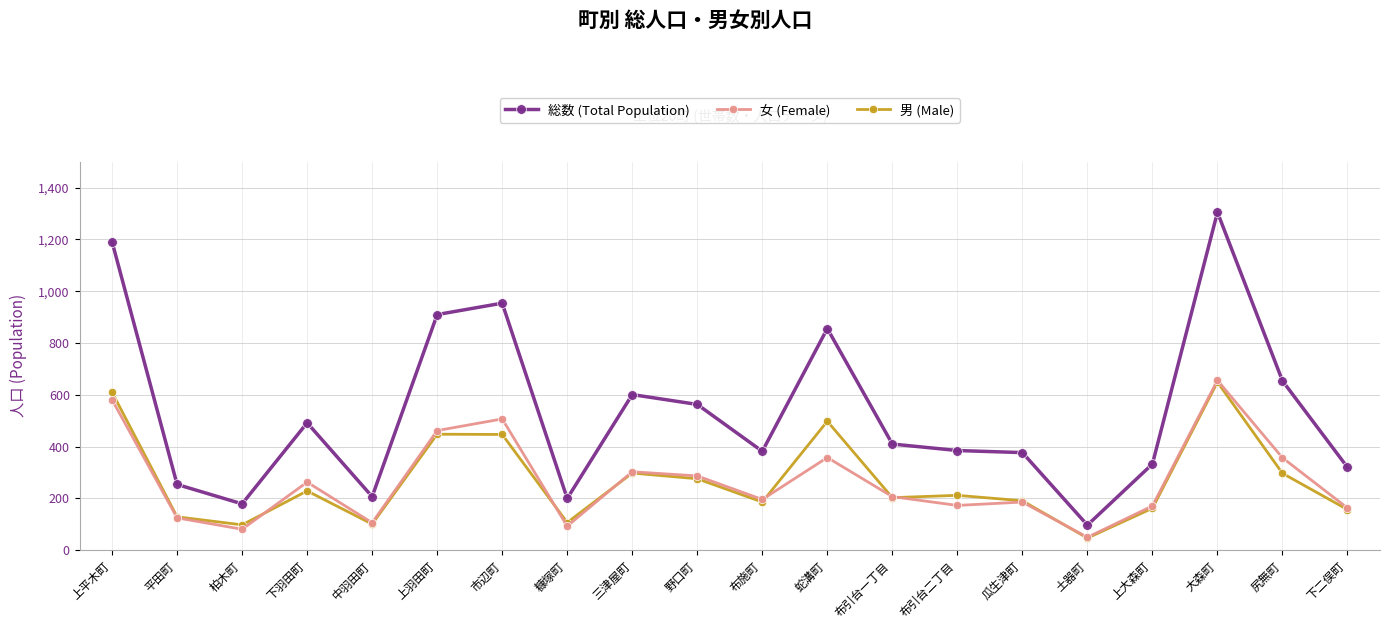

What is the difference between the 男 (Male) values at 三津屋町 and 中羽田町?

197